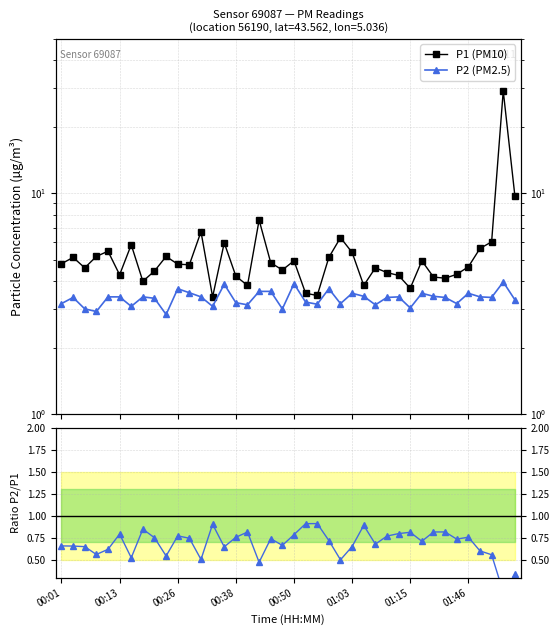

What is the maximum value shown in the chart?

29.1